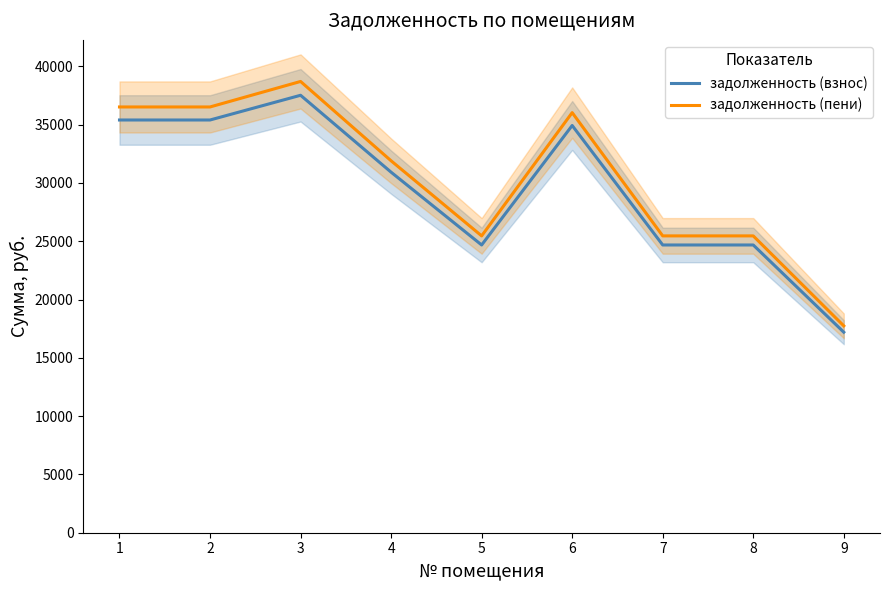

What is the approximate value of задолженность (пени) at 4?

31897.0